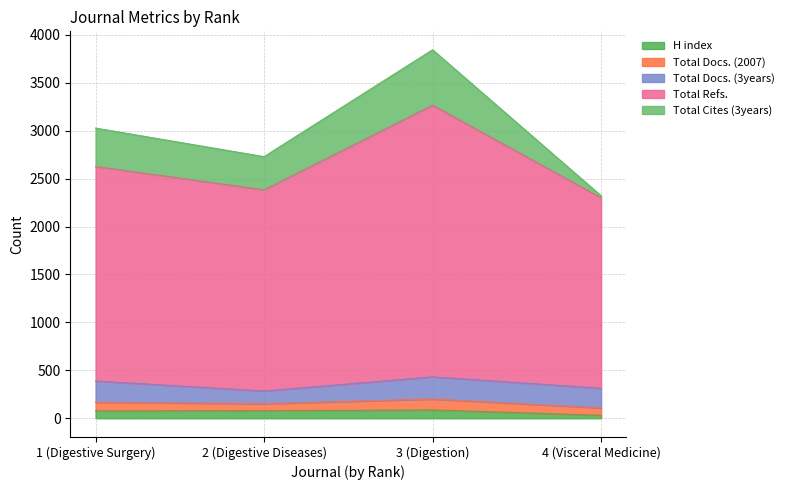

Which category has the highest value across all series?

3 (Digestion)